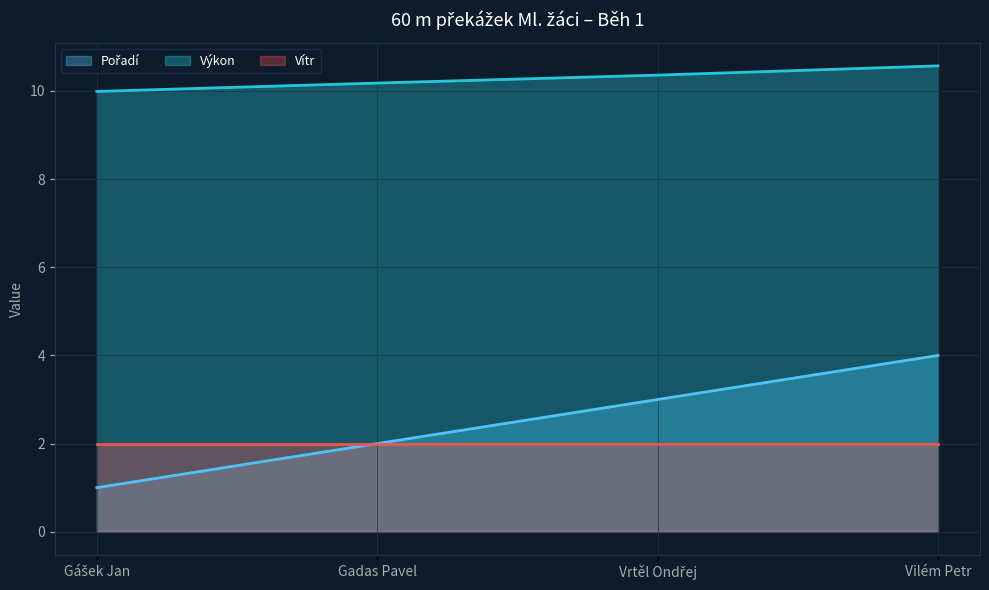

At which label does Výkon reach its minimum?

Gášek Jan